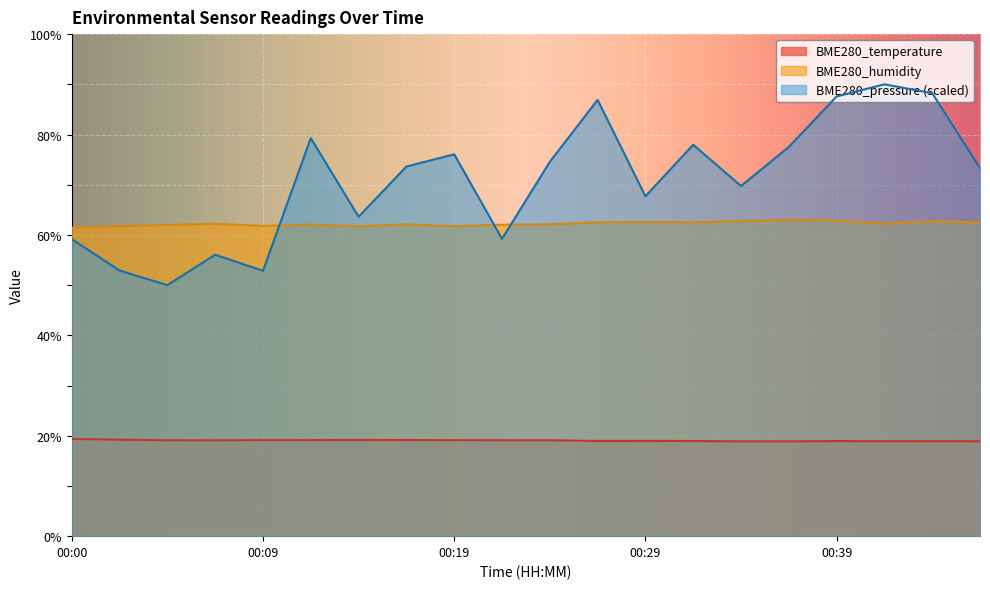

Does the chart display data point markers on the line(s)?

No